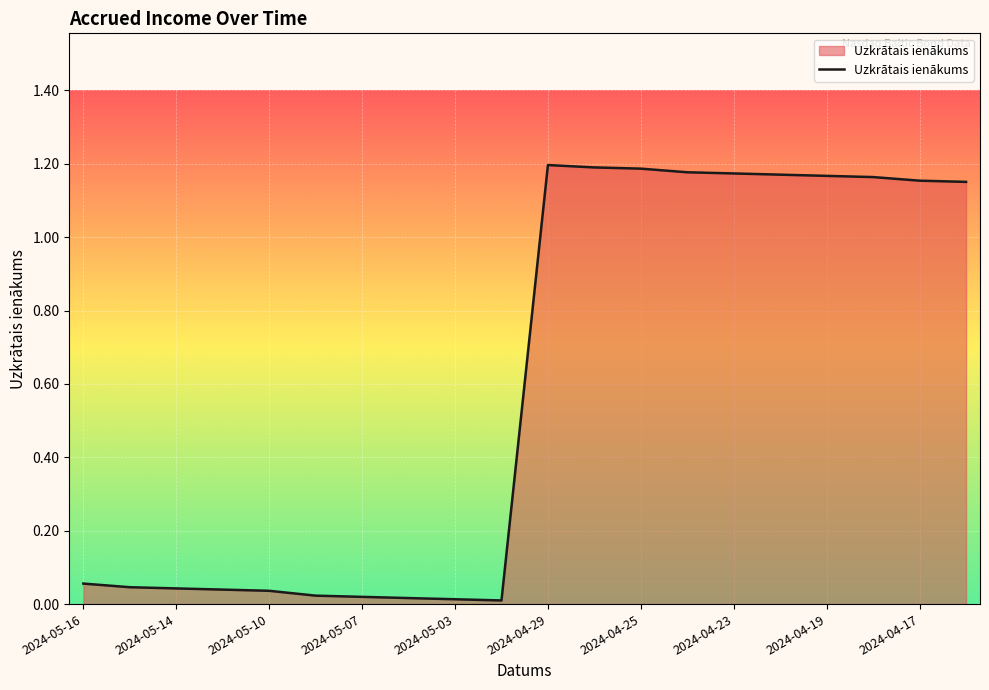

What is the sum of all values?

12.0